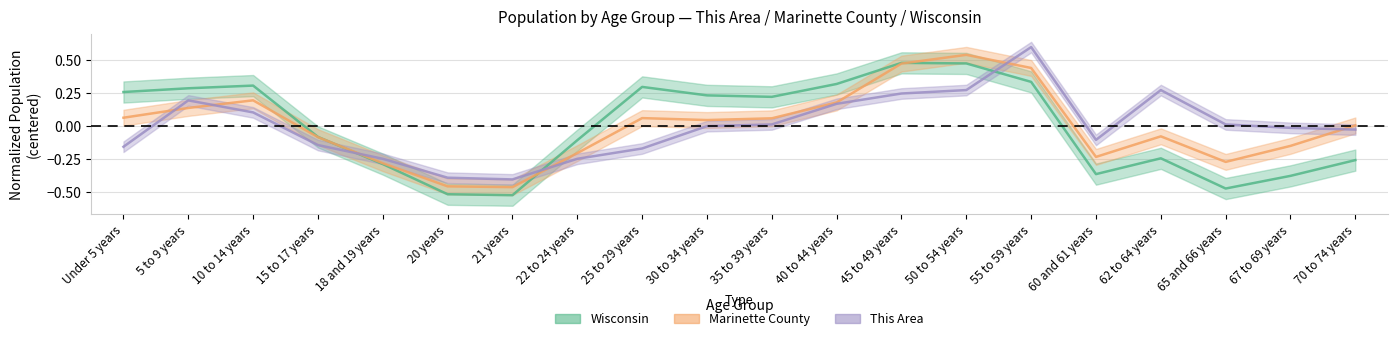

What is the value of the Wisconsin point at the 6th from the left?

-0.5